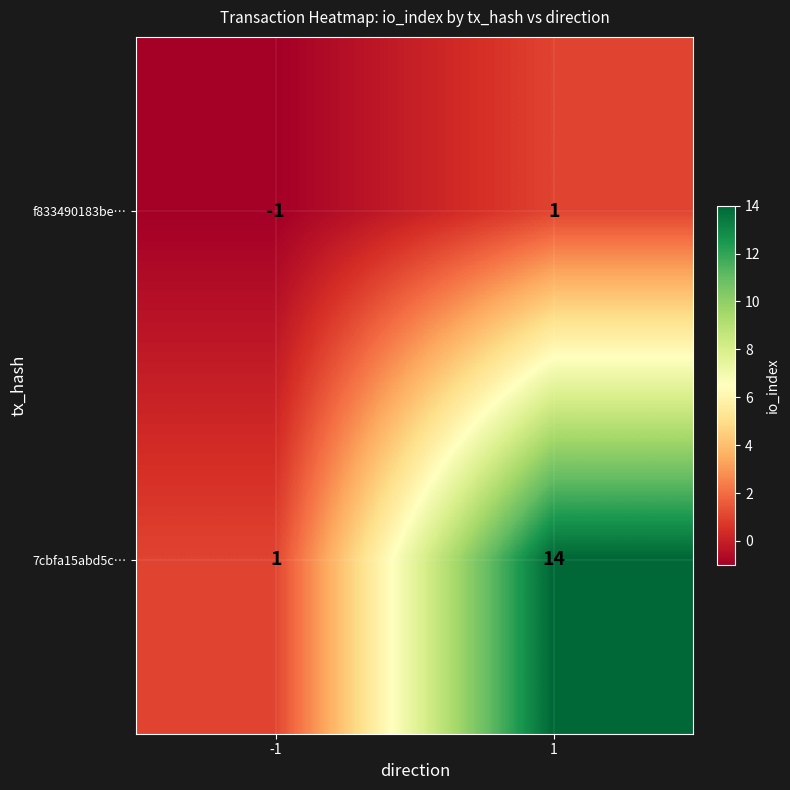

Count the number of categories in the chart.

2